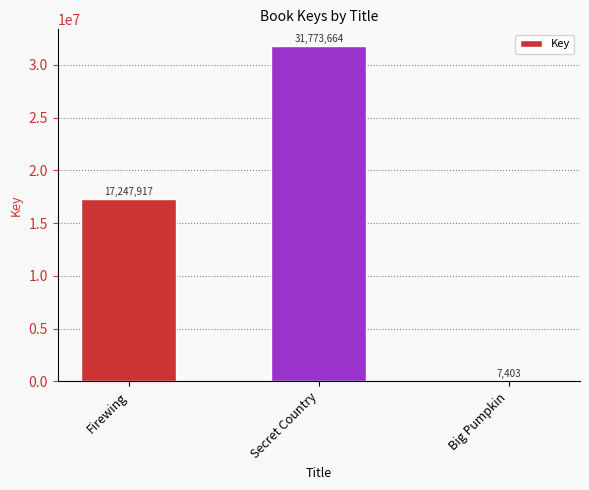

What is the sum of the values at Secret Country and Firewing?

49021581